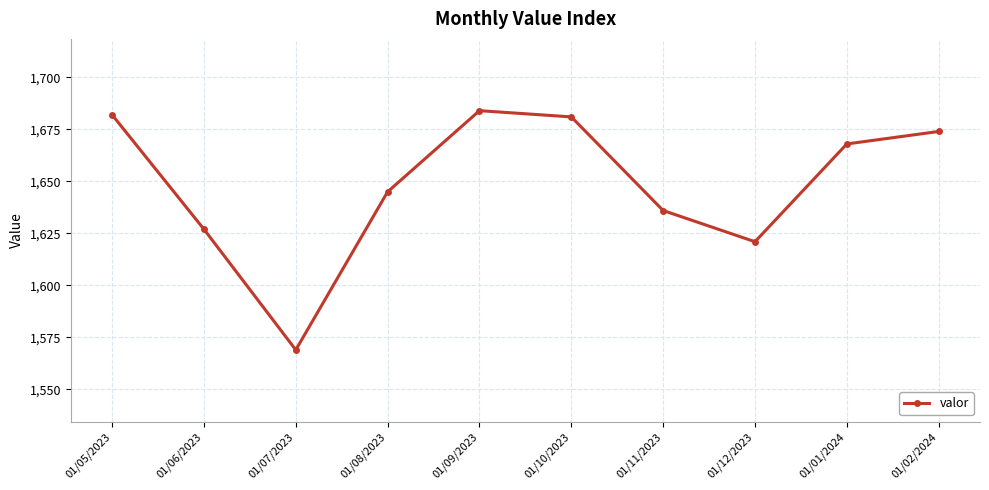

Is it true that the value at 01/01/2024 is 734?

False